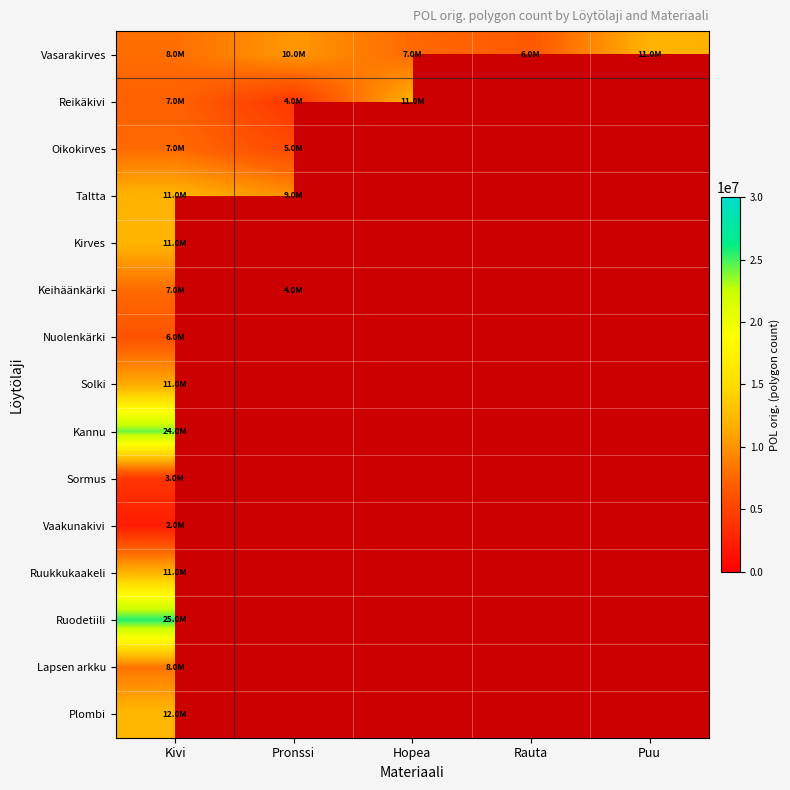

What value does the Oikokirves series have at Pronssi?

5389206.0